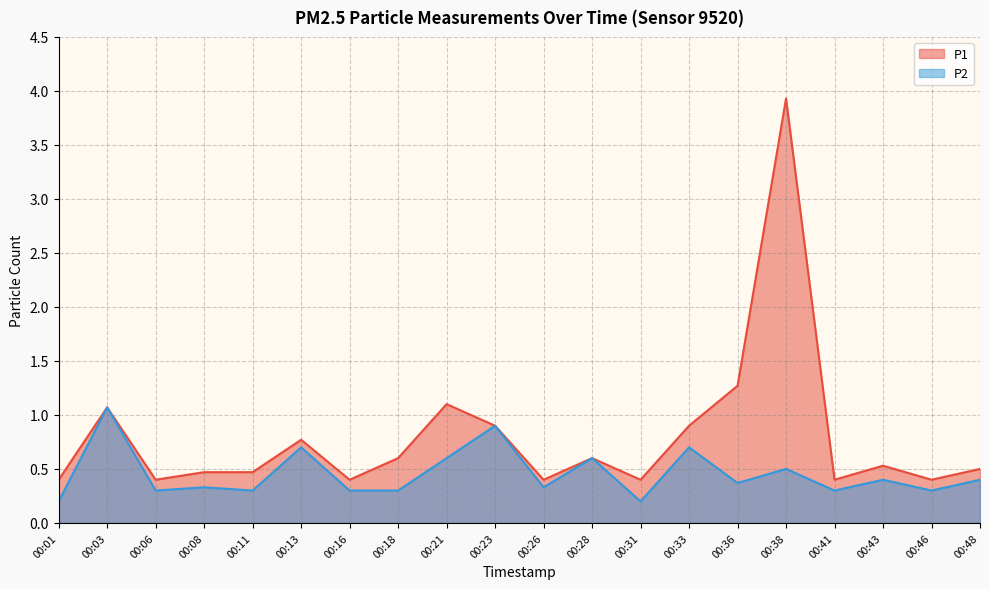

What is the sum of all P1 values?

15.9